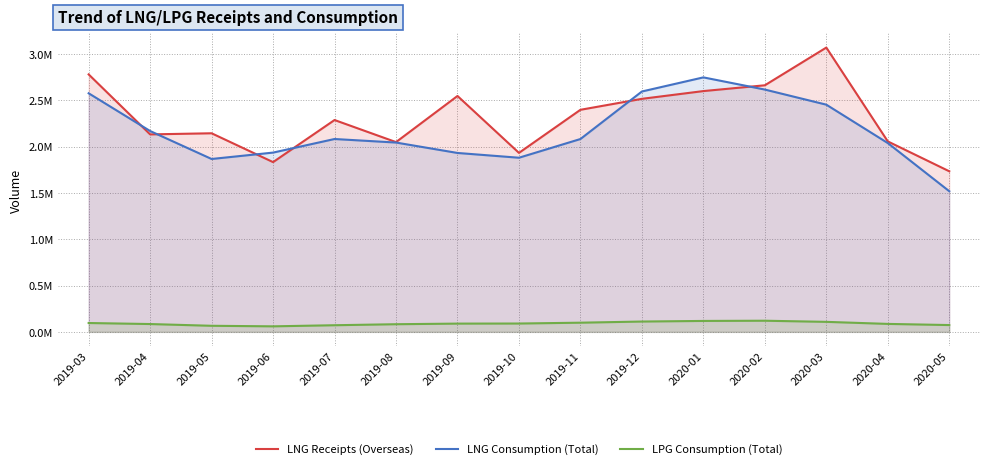

True or false: LNG Consumption (Total) and LPG Consumption (Total) intersect in this chart.

False